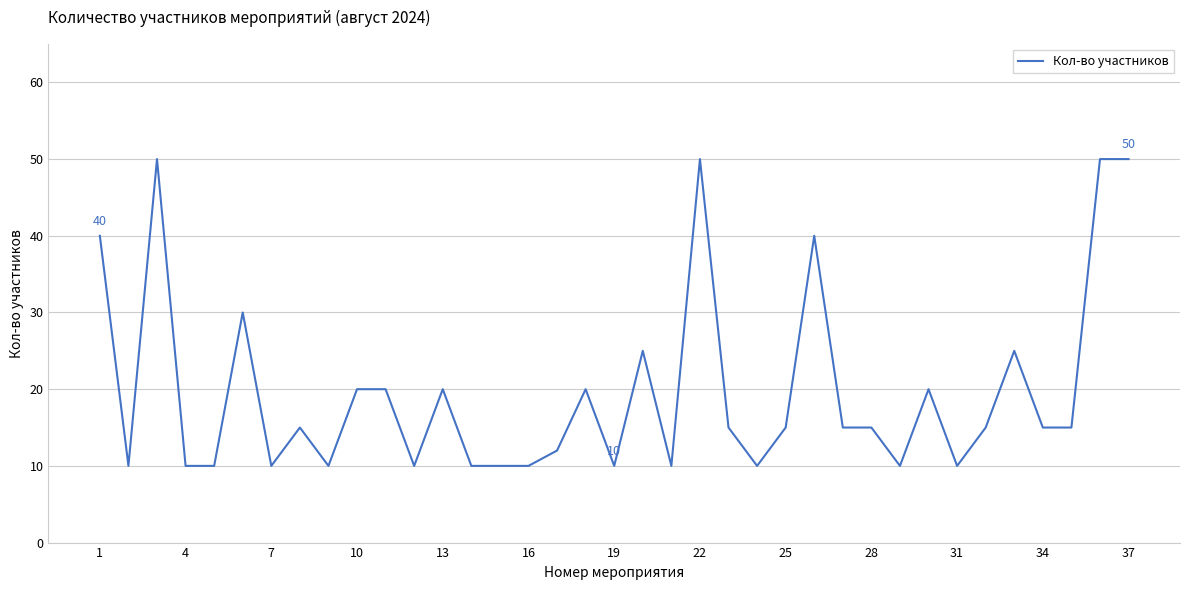

Reading left to right, list all the values displayed in this chart.

40	10	50	10	10	30	10	15	10	20	20	10	20	10	10	10	12	20	10	25	10	50	15	10	15	40	15	15	10	20	10	15	25	15	15	50	50